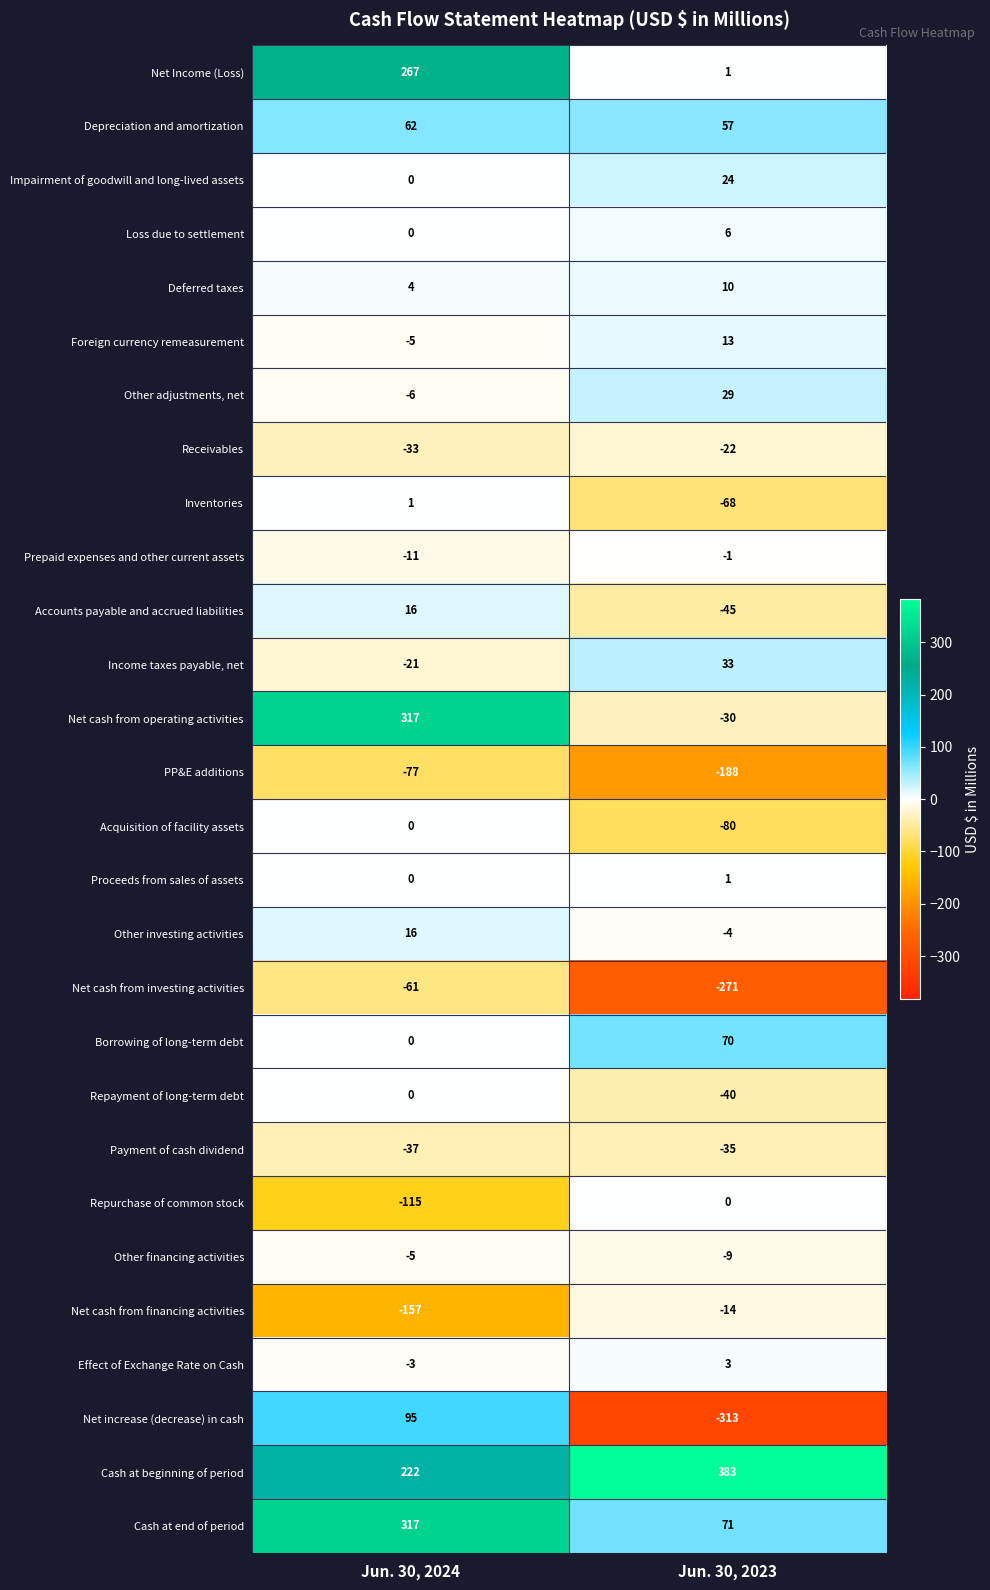

What is the average value of the Borrowing of long-term debt series?

35